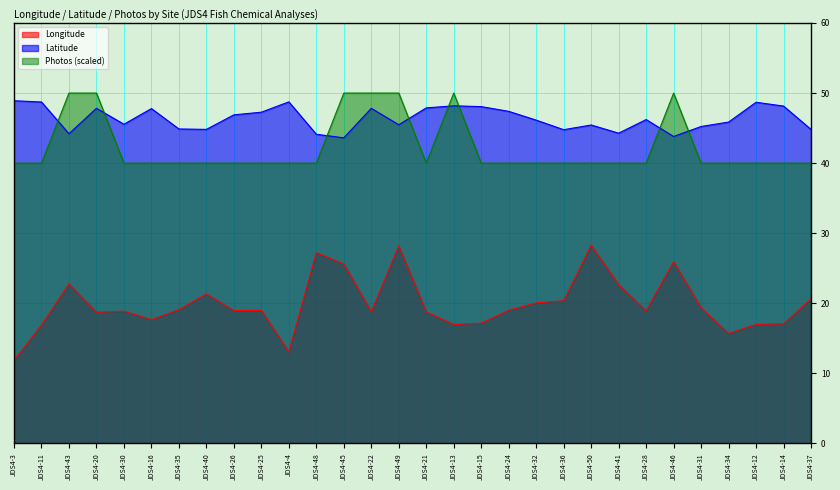

What is the difference between the second highest and minimum values in the Latitude series?

5.1